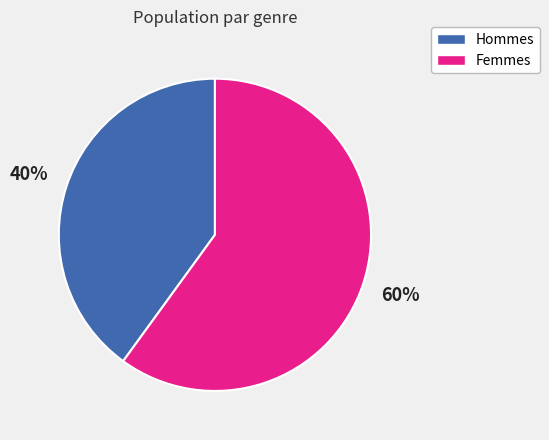

How many slices are in this pie chart?

2